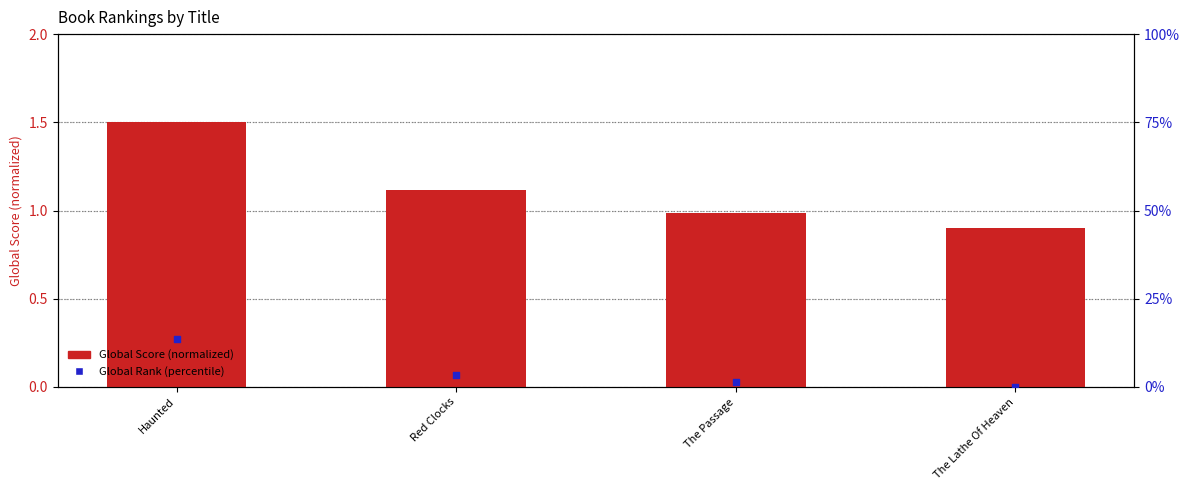

Which series contains the highest Y value?

Global Rank (percentile)